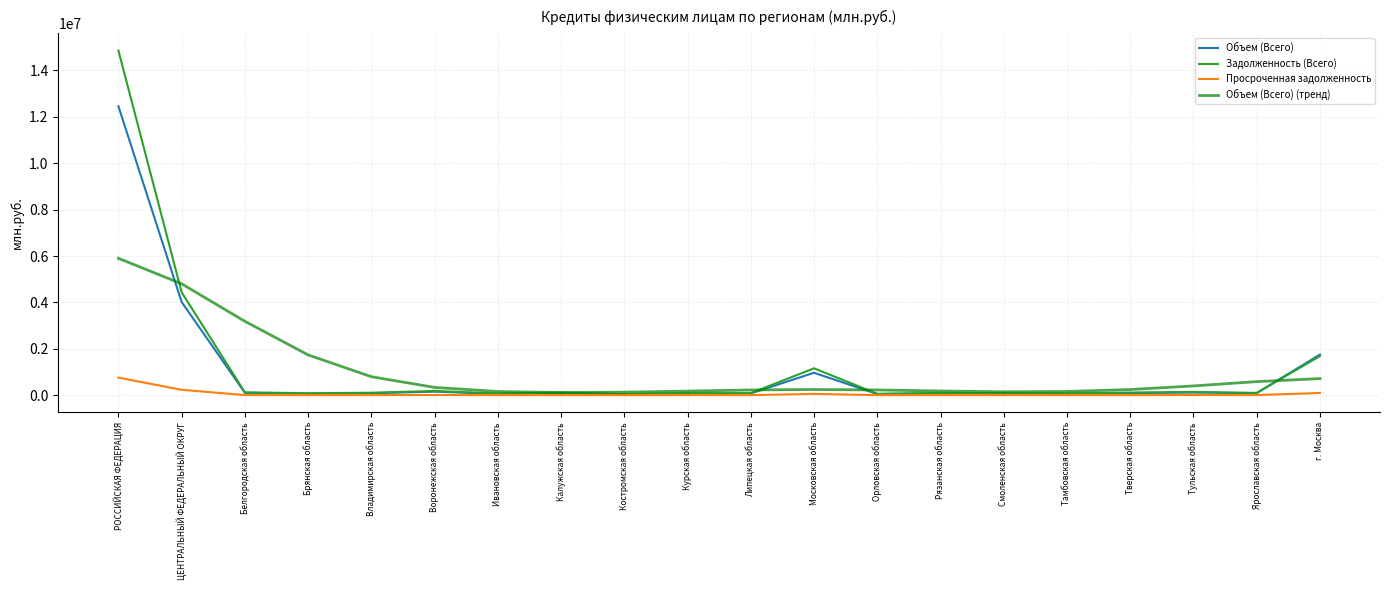

What are all the series names shown in the legend?

Объем (Всего), Задолженность (Всего), Просроченная задолженность, Объем (Всего) (тренд)